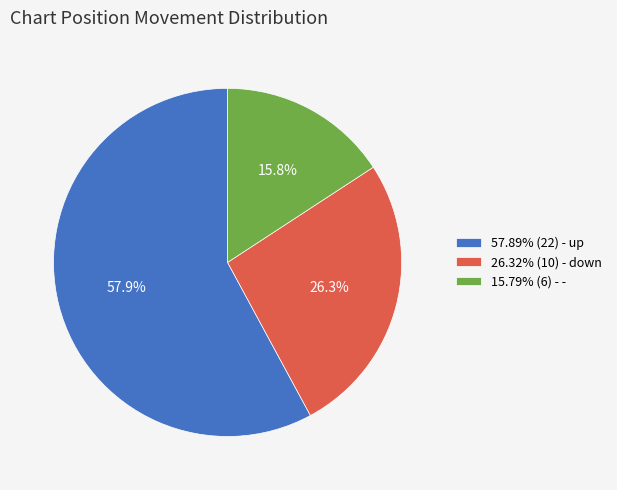

Approximately how many times larger is the value at 15.79% (6) - - compared to 57.89% (22) - up?

0.3